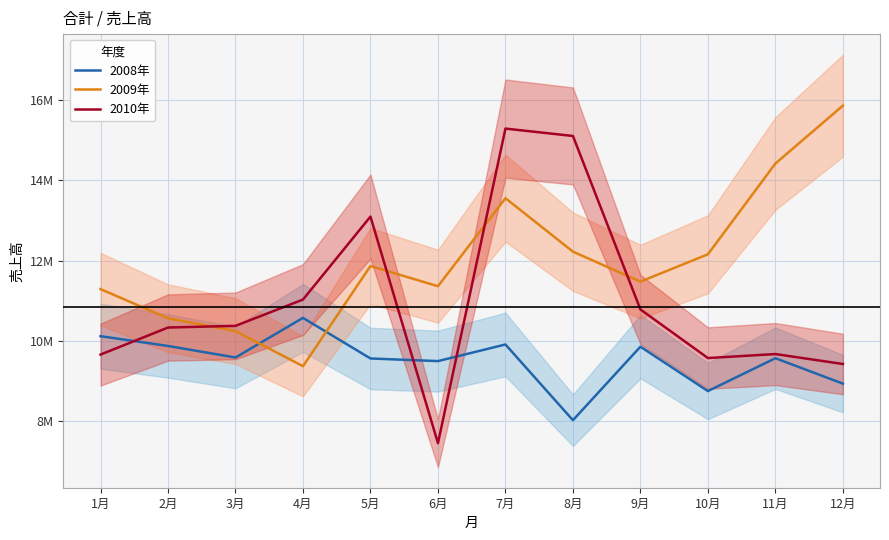

At how many categories does at least one series exceed 15445086?

1